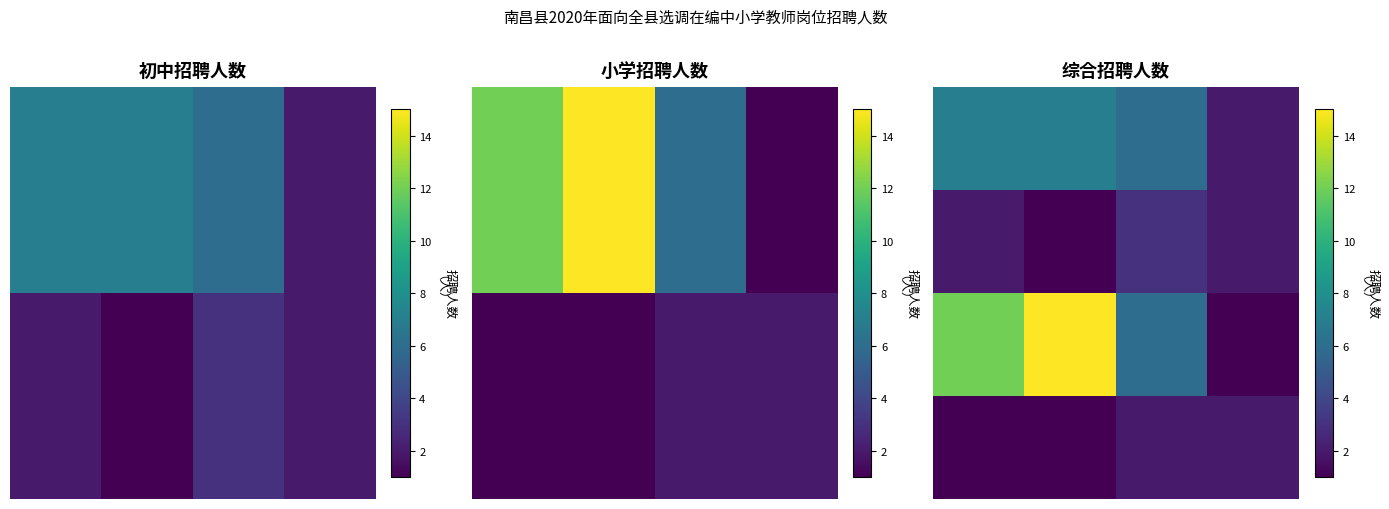

How many distinct data groups are displayed?

4